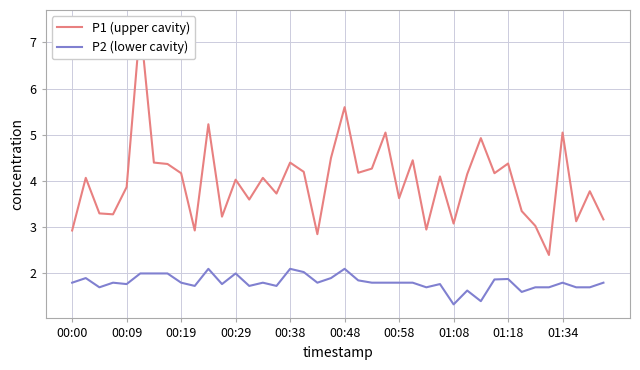

The value of P1 (upper cavity) at 00:29 is 0.9. True or false?

False